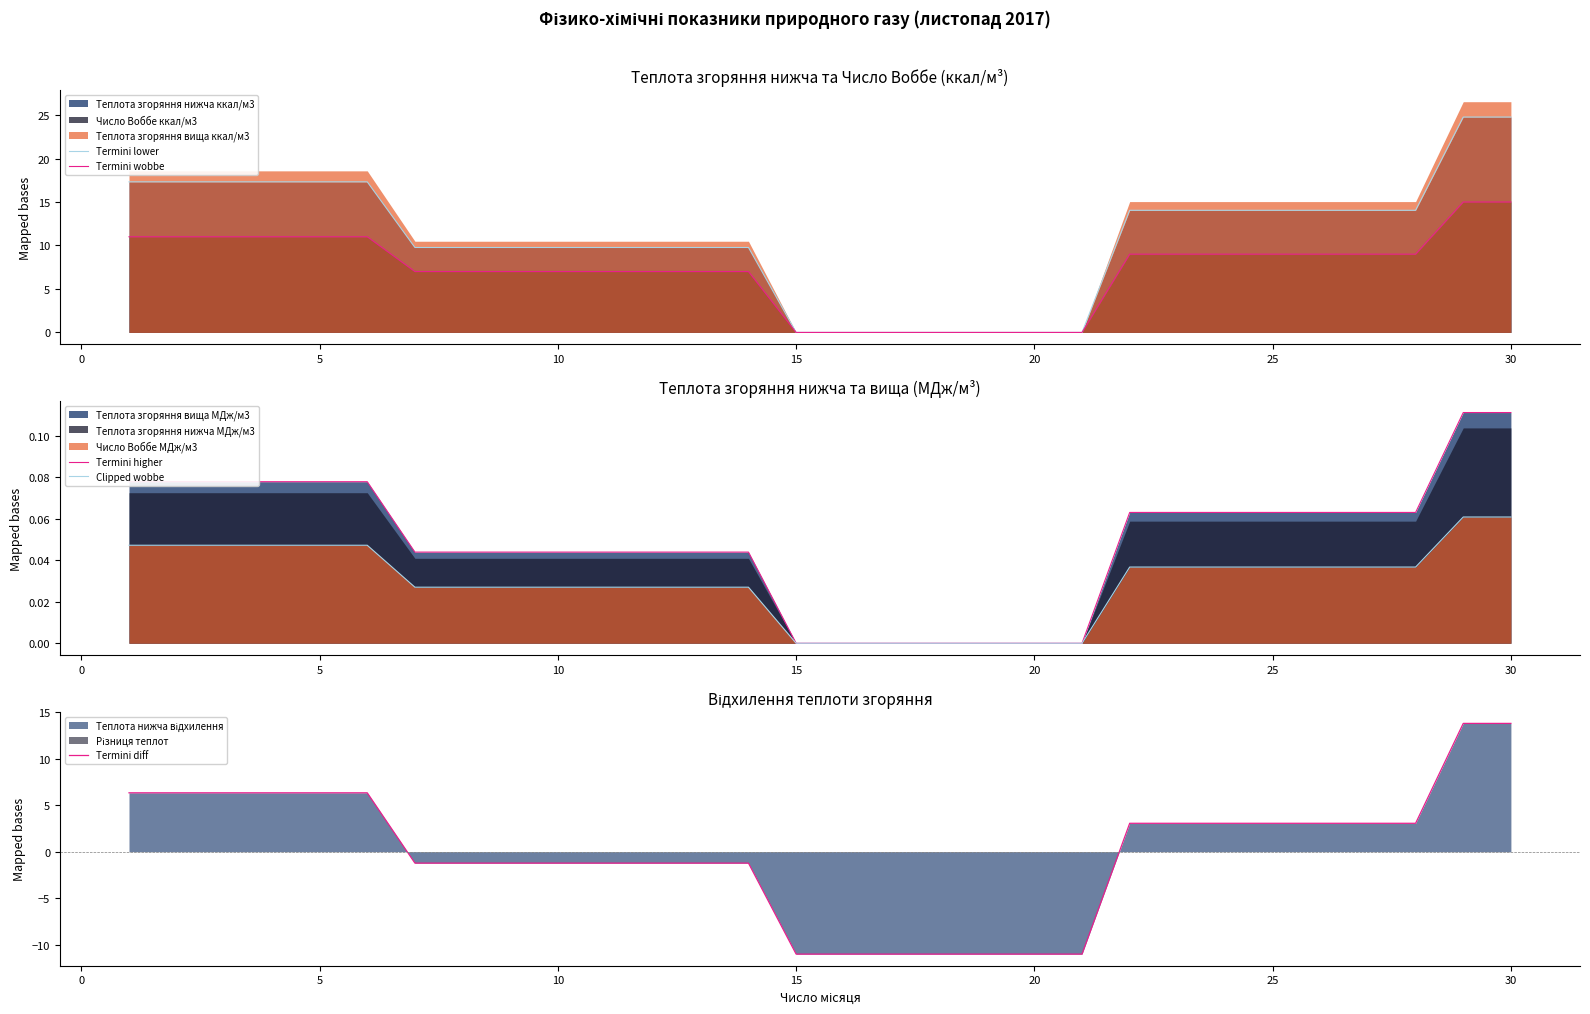

What is the minimum value for Termini diff?

-11.0